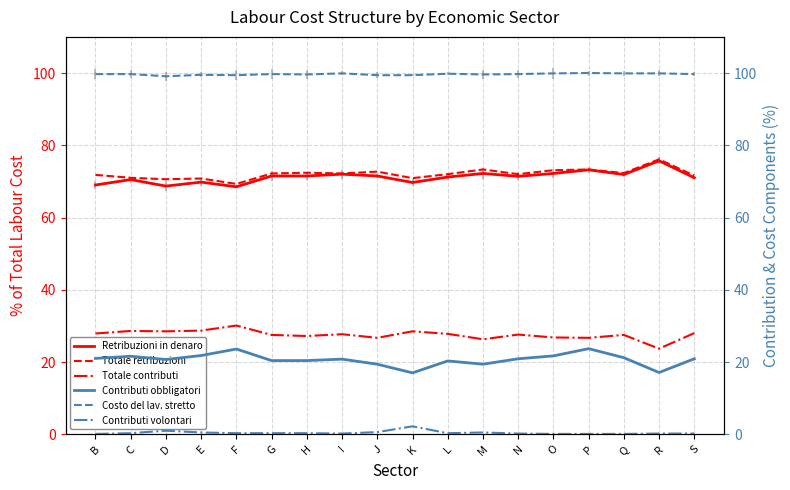

What is the sum of all Totale contributi values?

495.8